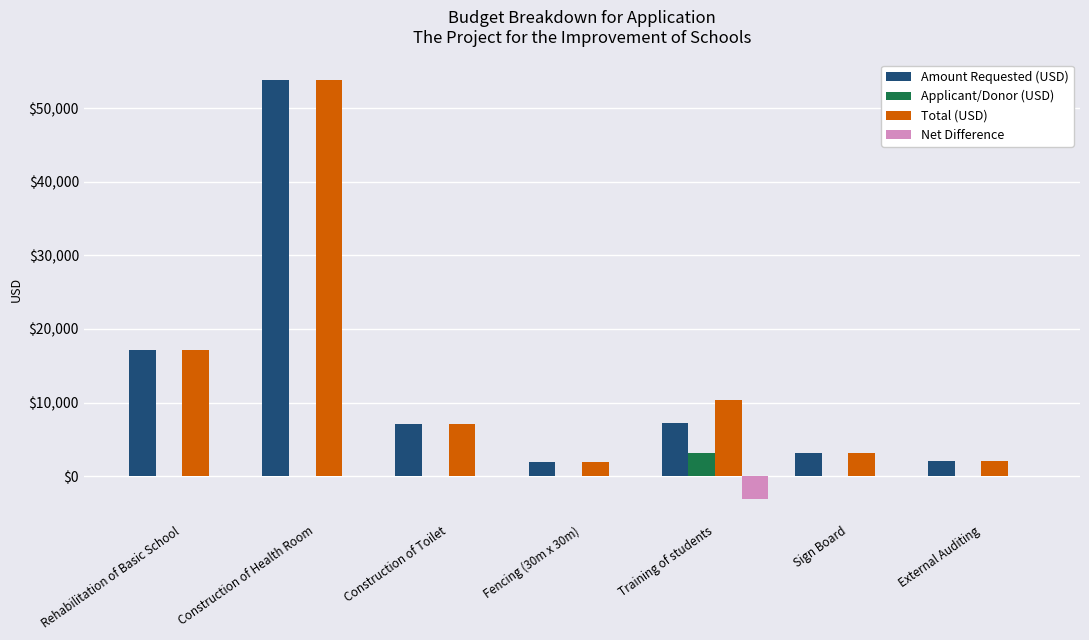

What are all the series names shown in the legend?

Amount Requested (USD), Applicant/Donor (USD), Total (USD), Net Difference